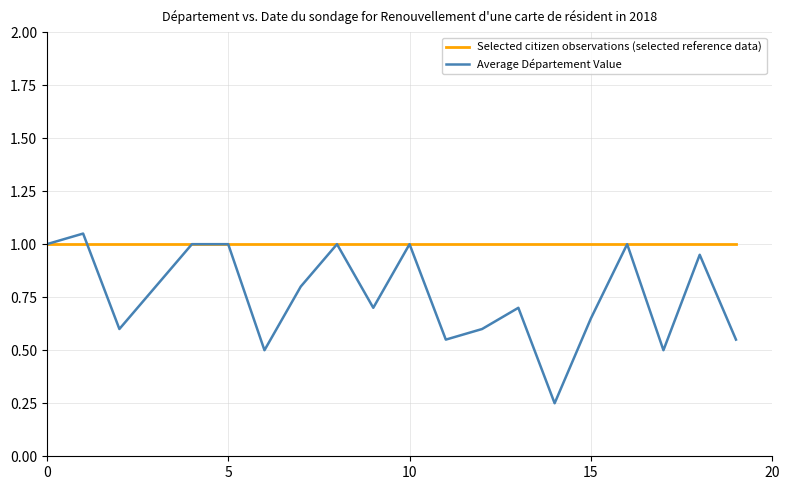

Which series ends up on top after the final intersection of Average Département Value and Selected citizen observations (selected reference data)?

Selected citizen observations (selected reference data)